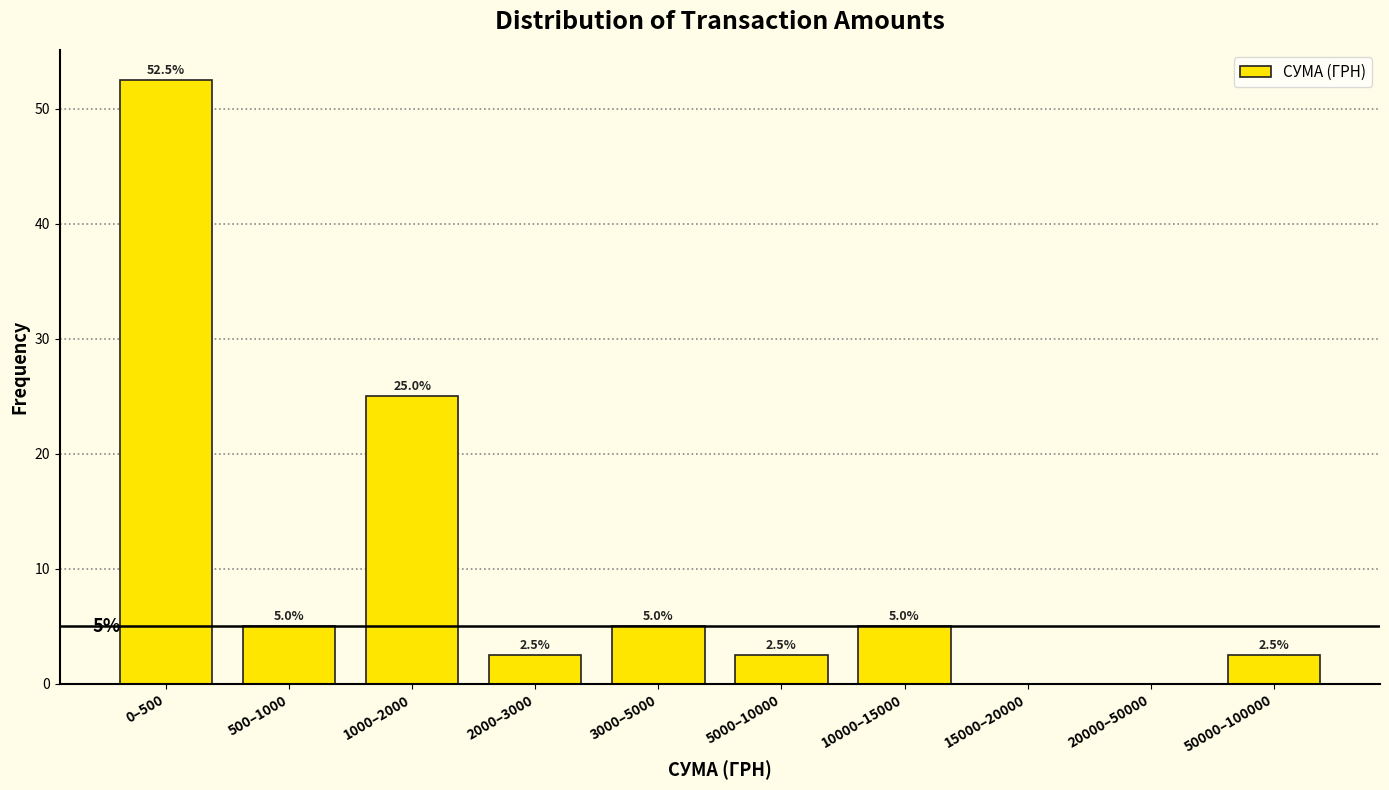

Reading right to left, transcribe all the data shown in this chart.

50000–100000=2.5	20000–50000=0.0	15000–20000=0.0	10000–15000=5.0	5000–10000=2.5	3000–5000=5.0	2000–3000=2.5	1000–2000=25.0	500–1000=5.0	0–500=52.5